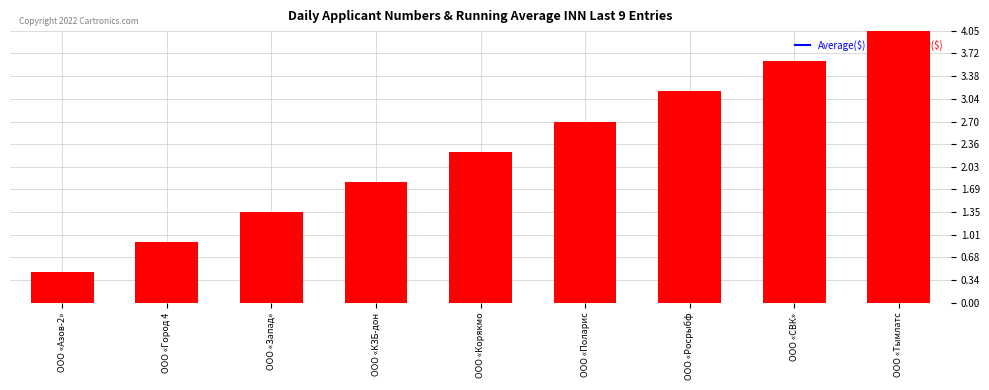

Where does the Daily($) series first go above 2?

ООО «Корякмо